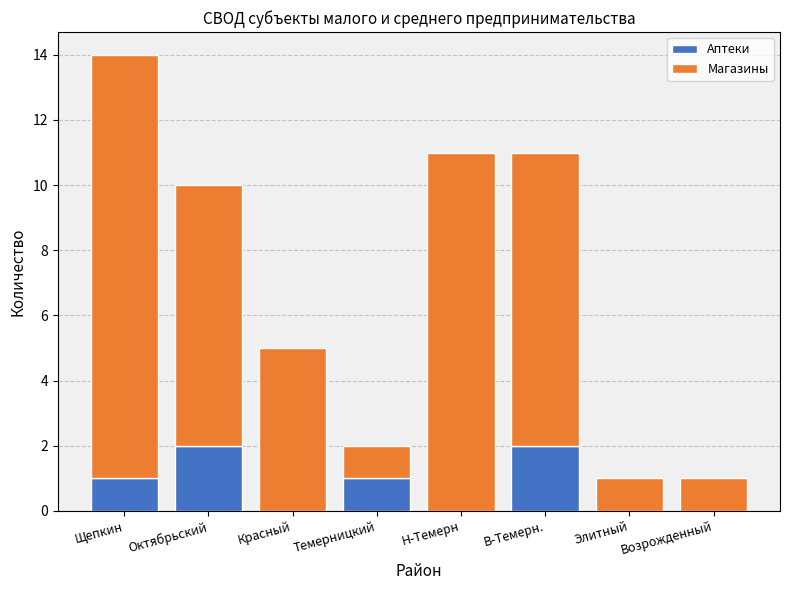

At which category is the sum across all series the highest?

Щепкин